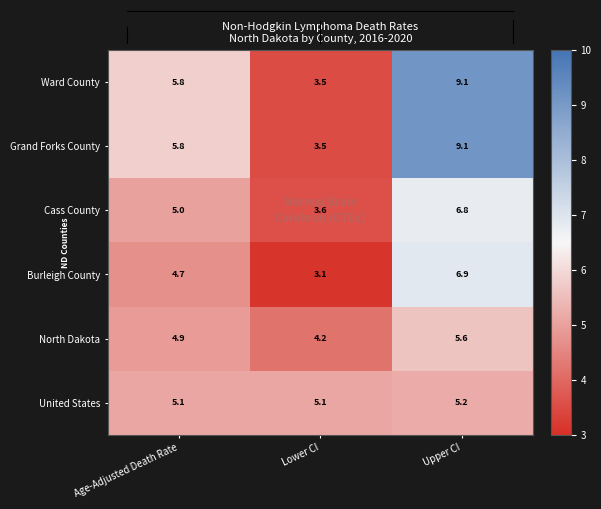

Which label corresponds to the largest value in the chart?

Upper CI